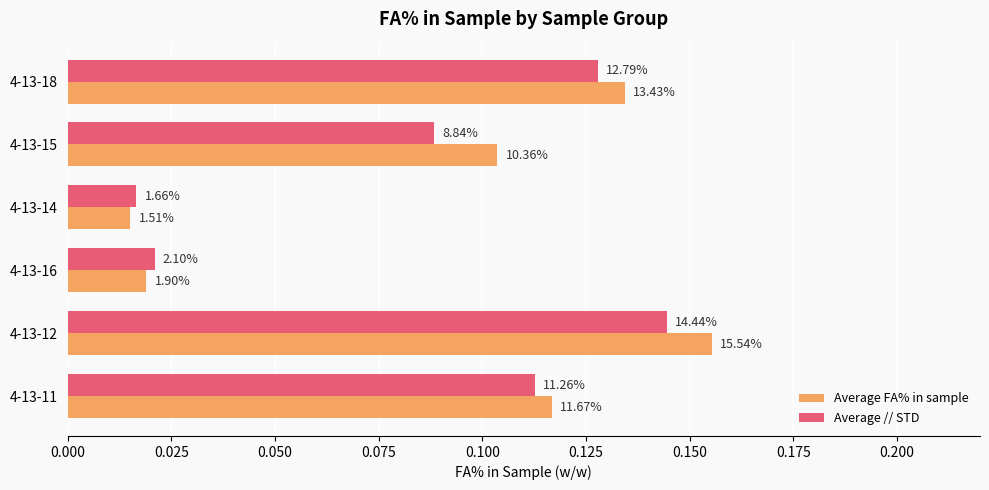

What are all the series names shown in the legend?

Average FA% in sample, Average // STD